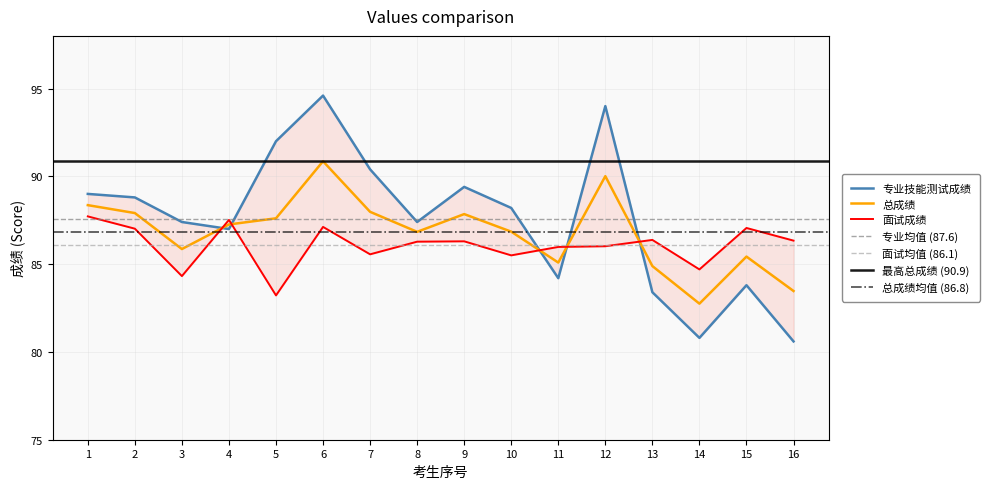

True or false: 总成绩 has a value of 85.9 at 3.

True